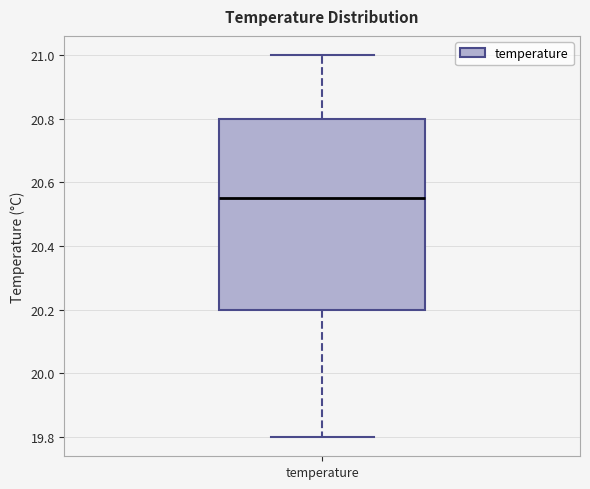

Transcribe this box plot: give where the median line is, the range the box spans, and where the two whiskers end, as read against the y-axis. The values are not printed on the chart, so give them approximately, as read against the axis.

median 20.56, box 20.20 to 20.80, whiskers 19.80 to 21.00